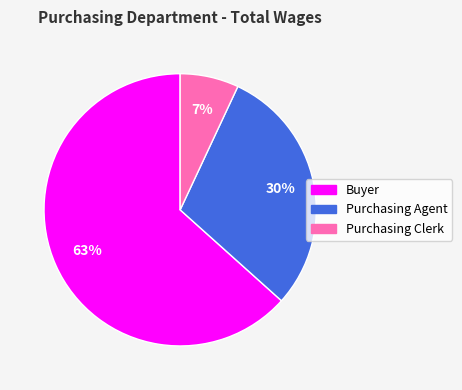

Between Purchasing Agent and Purchasing Clerk, which is larger?

Purchasing Agent